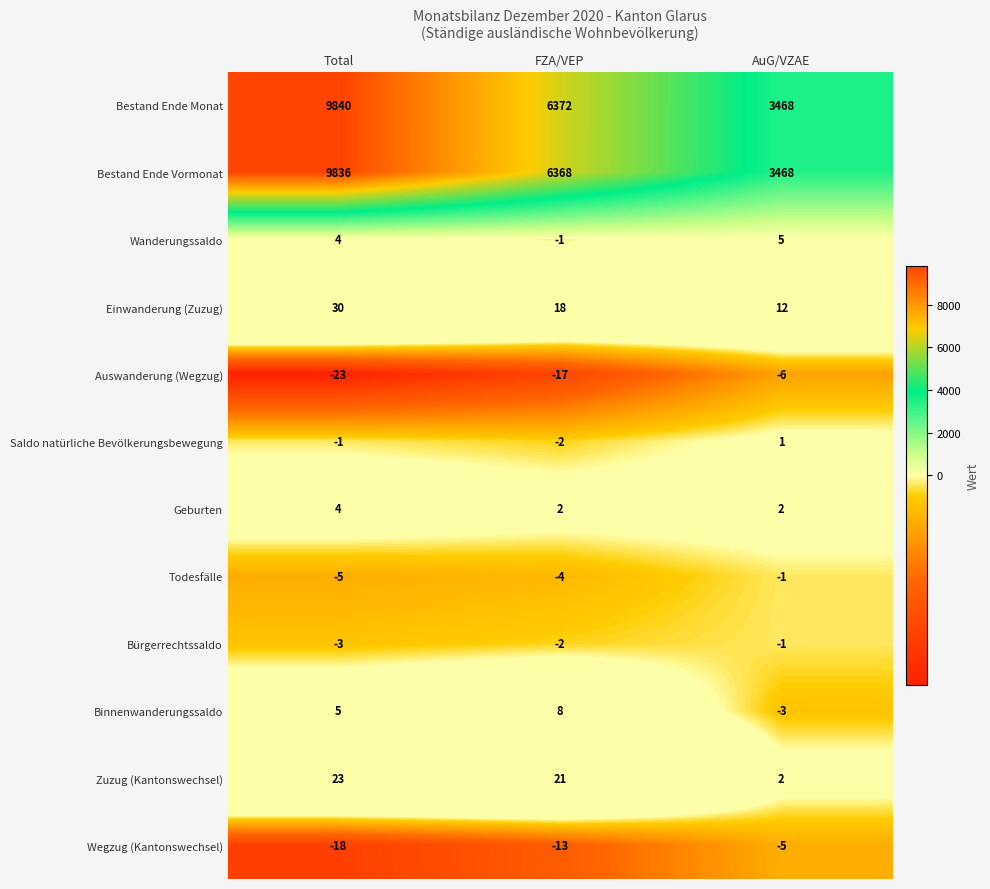

Which series has the widest spread of values?

Bestand Ende Monat